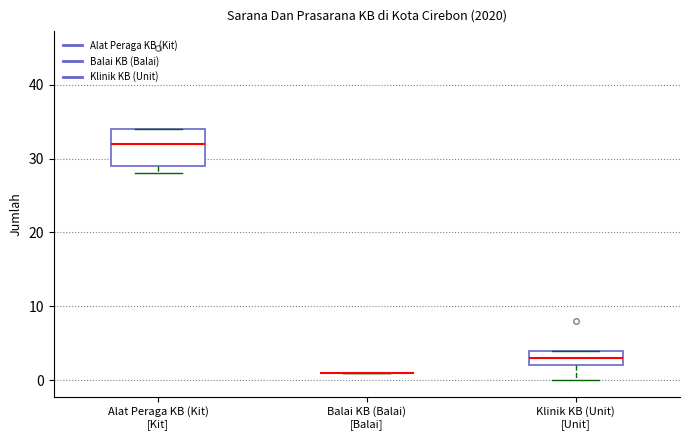

Reading left to right, transcribe this box plot: for each box, give where its median line is, the range the box spans, and where its two whiskers end, as read against the y-axis. The values are not printed on the chart, so give them approximately, as read against the axis.

Alat Peraga KB (Kit) [Kit]: median 32, box 29 to 34, whiskers 28 to 34
Balai KB (Balai) [Balai]: box collapsed to a line at 1, whiskers 1 to 1
Klinik KB (Unit) [Unit]: median 3, box 2 to 4, whiskers 0 to 4